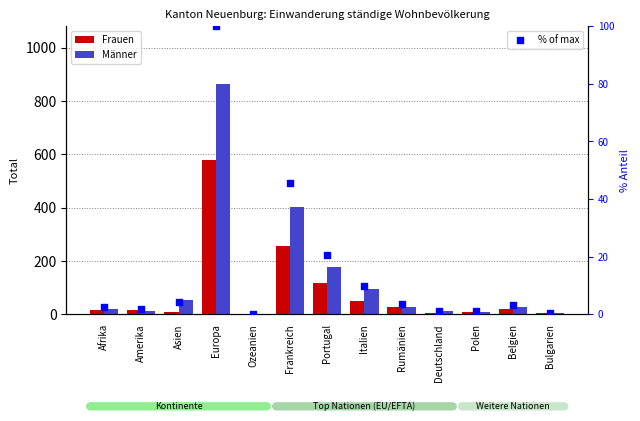

Which series contains the highest Y value?

Männer